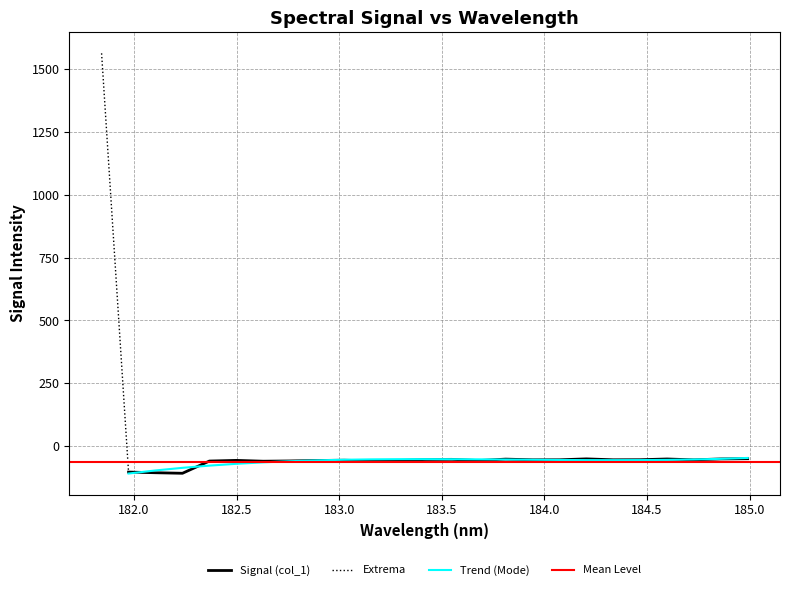

Does the chart have visible grid lines?

Yes